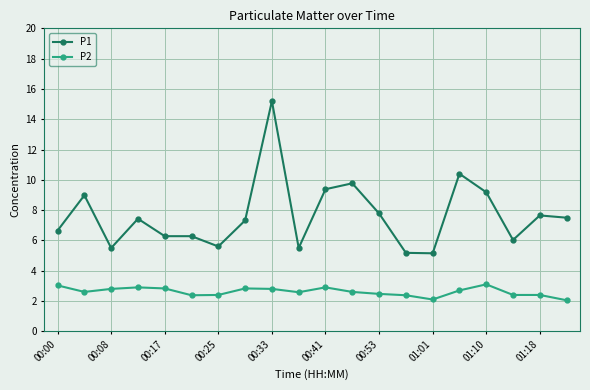

True or false: P2 and P1 intersect in this chart.

False